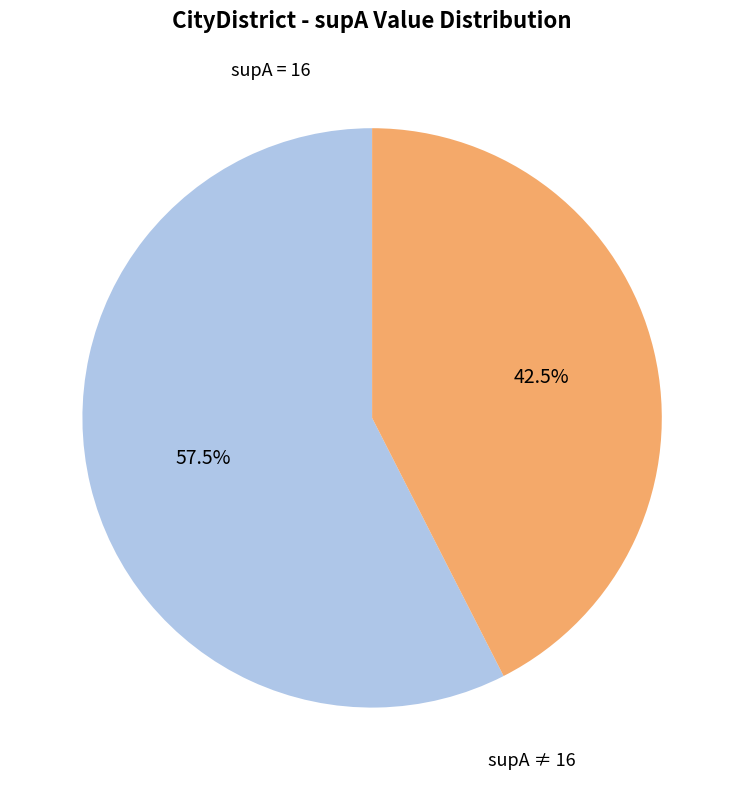

Between supA = 16 and supA ≠ 16, which is larger?

supA = 16